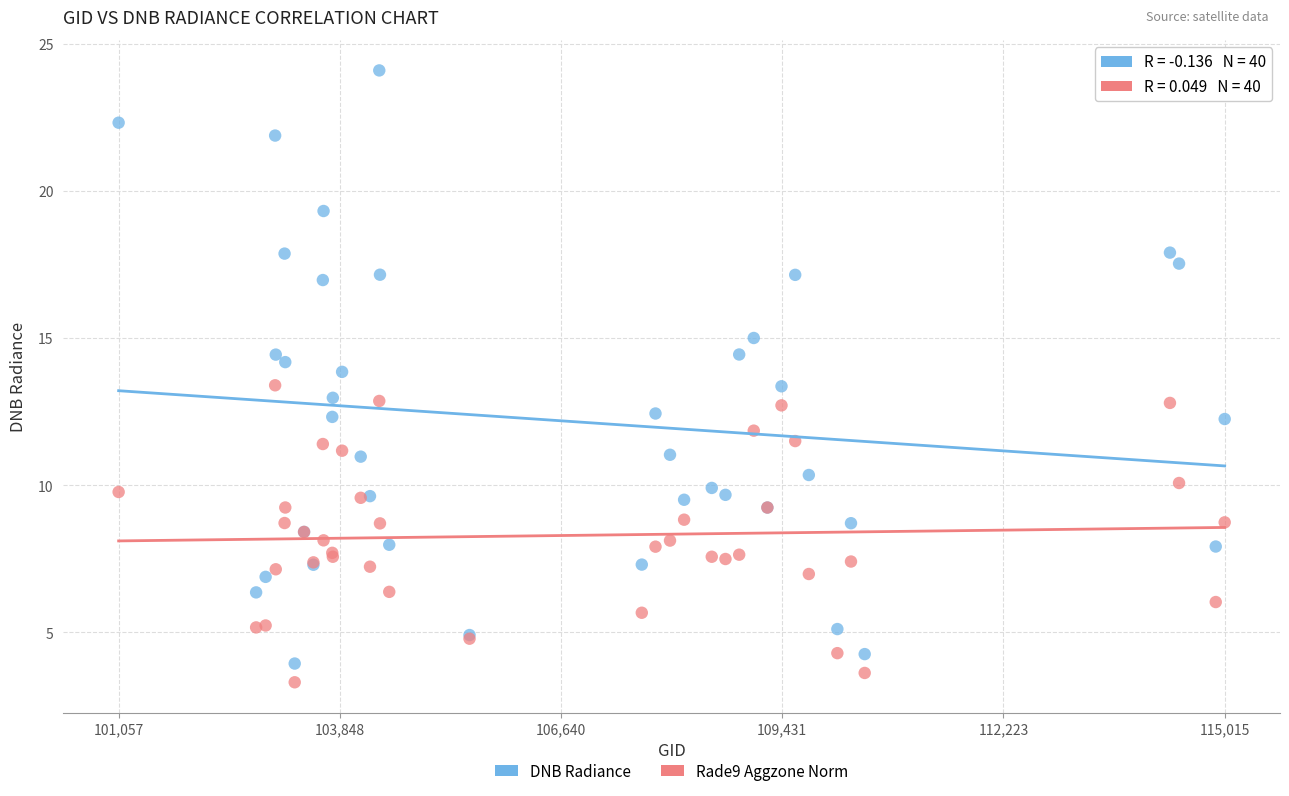

What are all the series names shown in the legend?

DNB Radiance, Rade9 Aggzone Norm